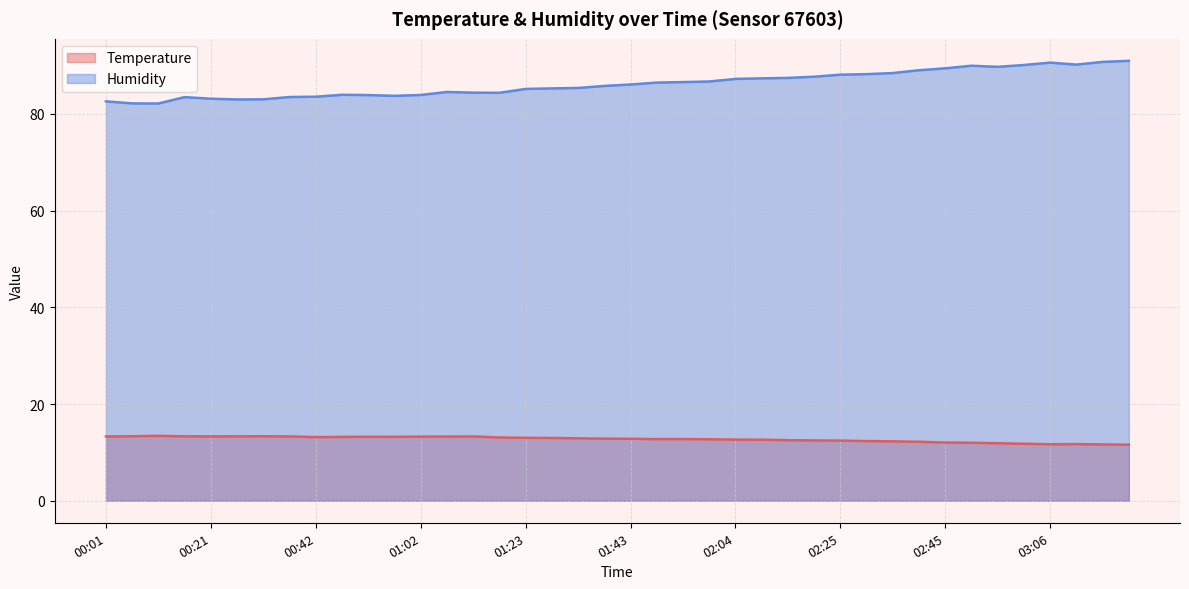

What is the spread (max minus min) of values at 00:01?

69.3